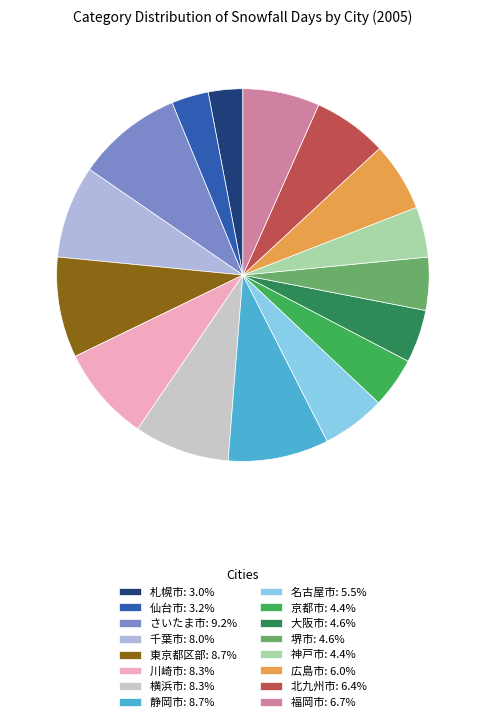

How many slices are in this pie chart?

16